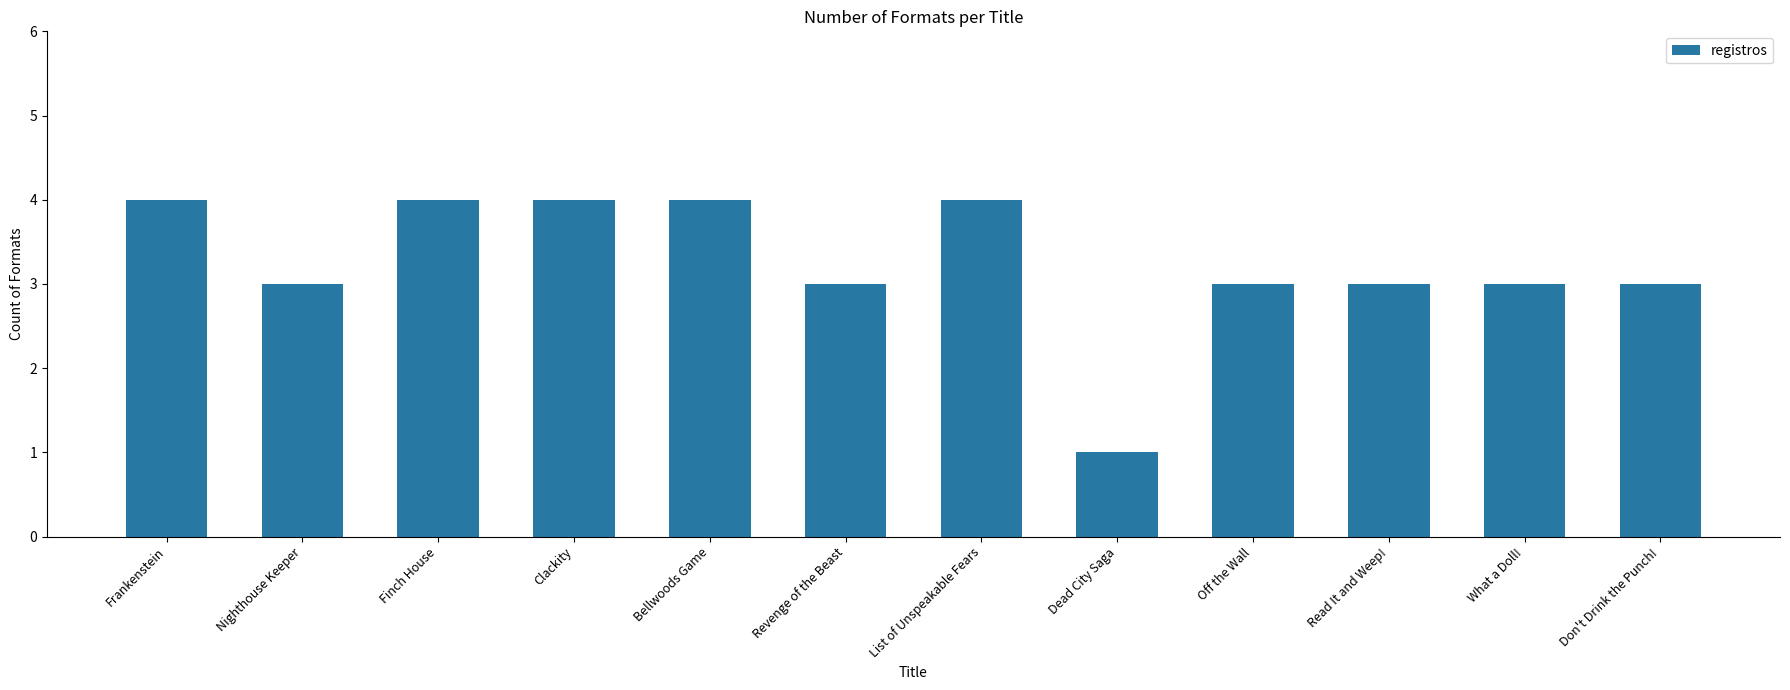

What value does the data have at Nighthouse Keeper?

3